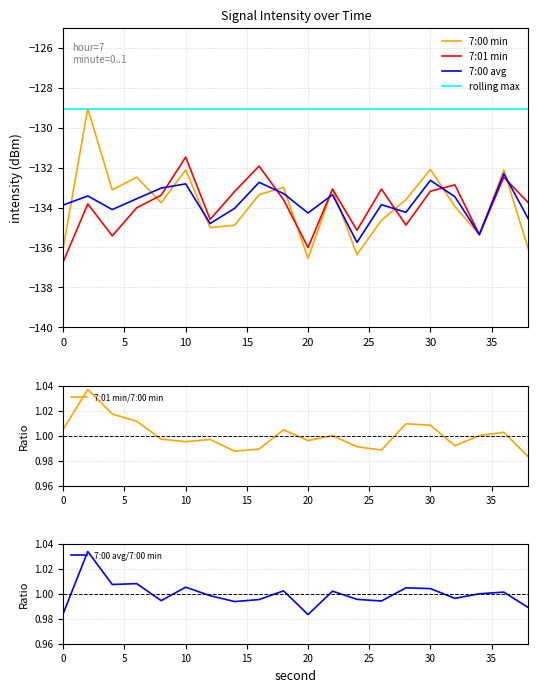

True or false: 7:00 min and 7:01 min/7:00 min cross at least once.

False